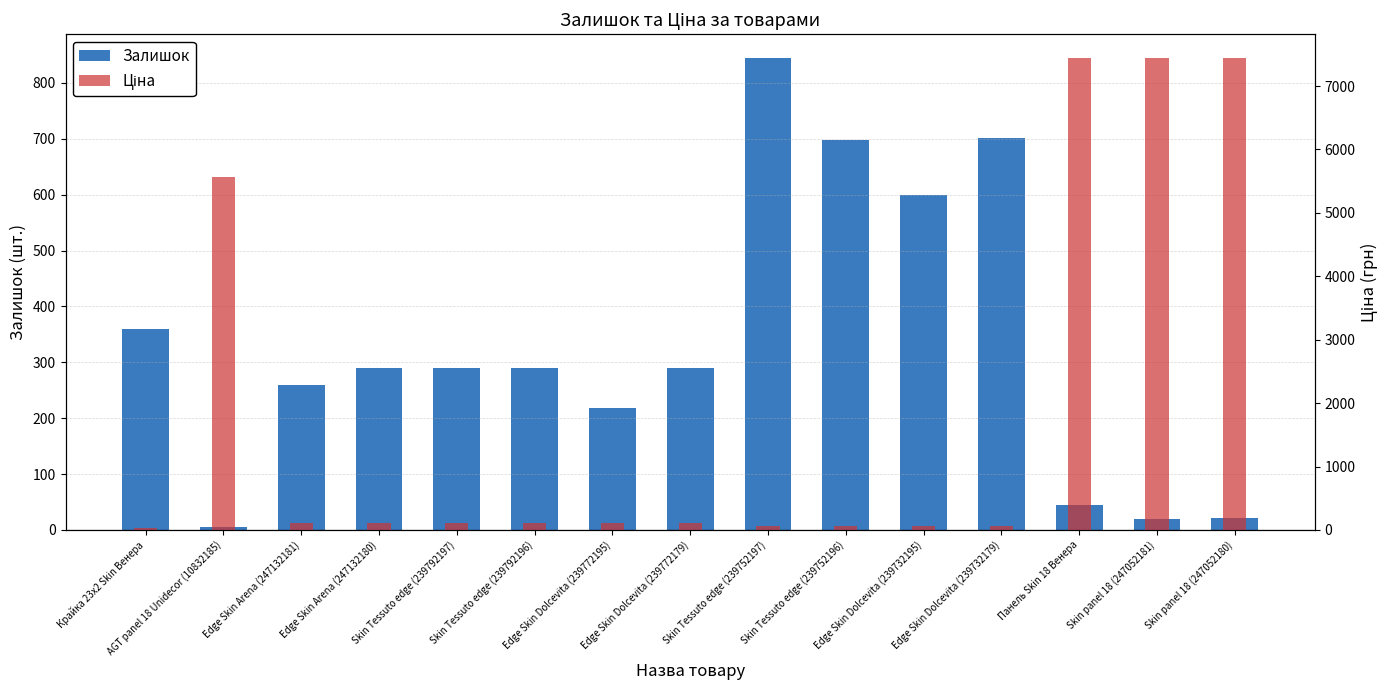

Reading left to right, transcribe all the data shown in this chart.

Залишок: 360.0	6.0	260.0	290.0	289.0	290.0	218.0	290.0	845.0	698.0	600.0	702.0	44.0	20.0	21.0
Ціна: 32.0	5560.3	111.8	111.8	111.8	111.8	111.8	111.8	55.9	55.9	55.9	55.9	7444.6	7444.6	7444.6